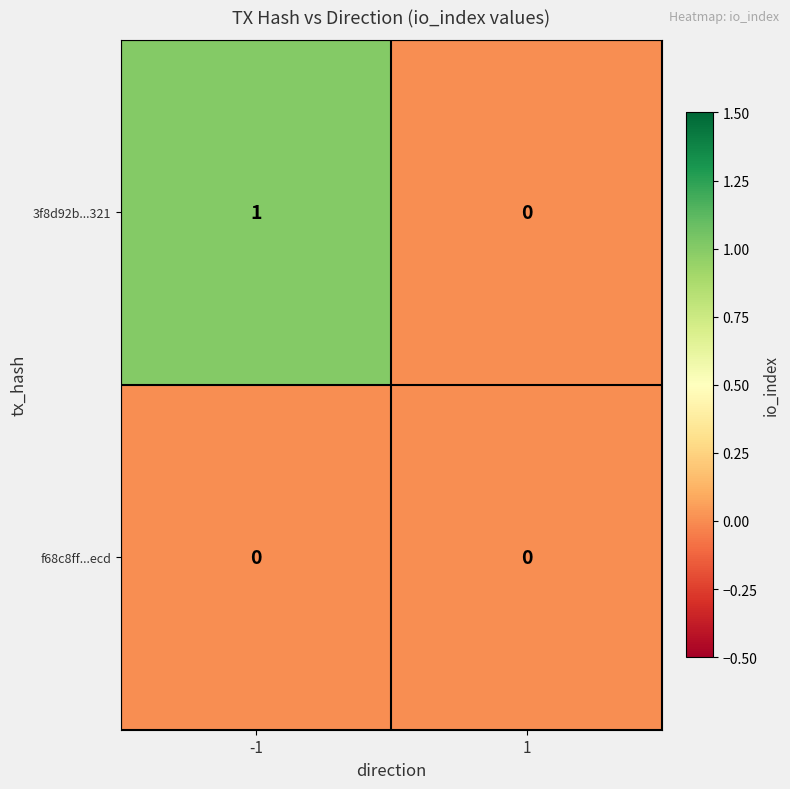

At -1, list the series in order from smallest to largest.

f68c8ff...ecd, 3f8d92b...321